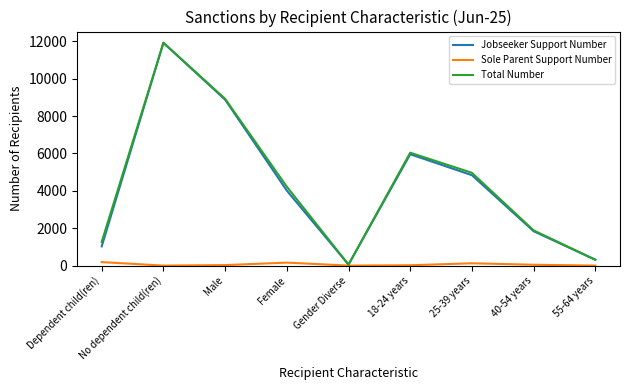

Is it true that Jobseeker Support Number equals 2645 at Female?

False